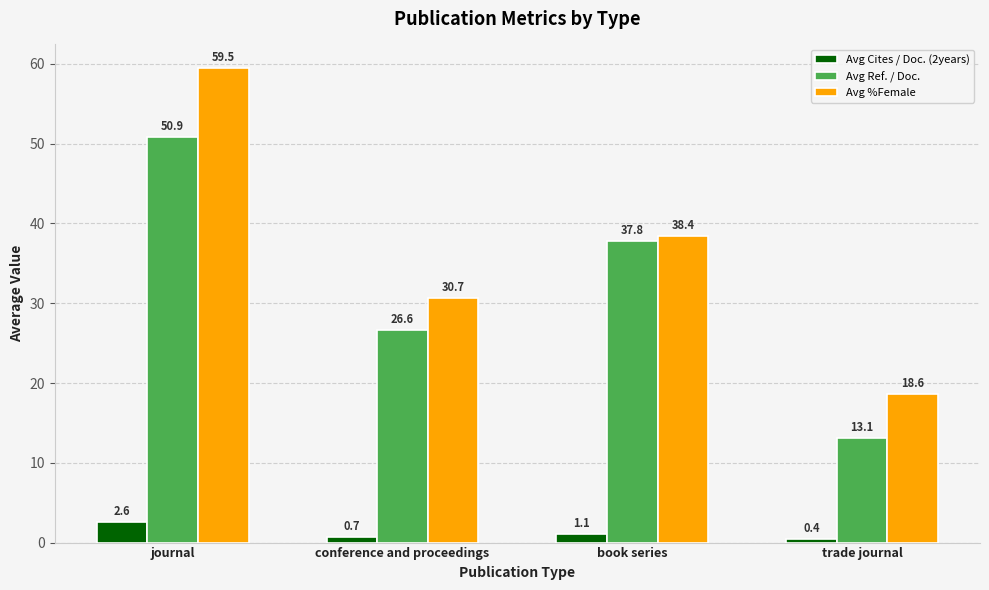

What is the lowest value of the Avg %Female series?

18.6